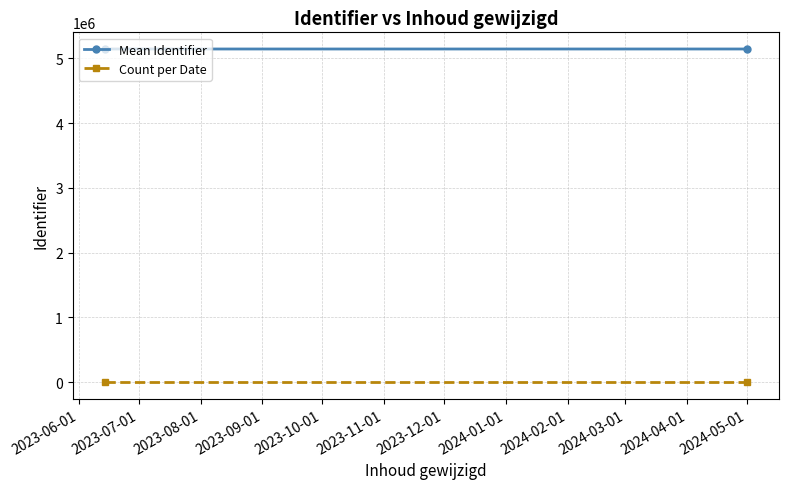

Is it true that Mean Identifier equals 5145647 at 2023-06-01?

True